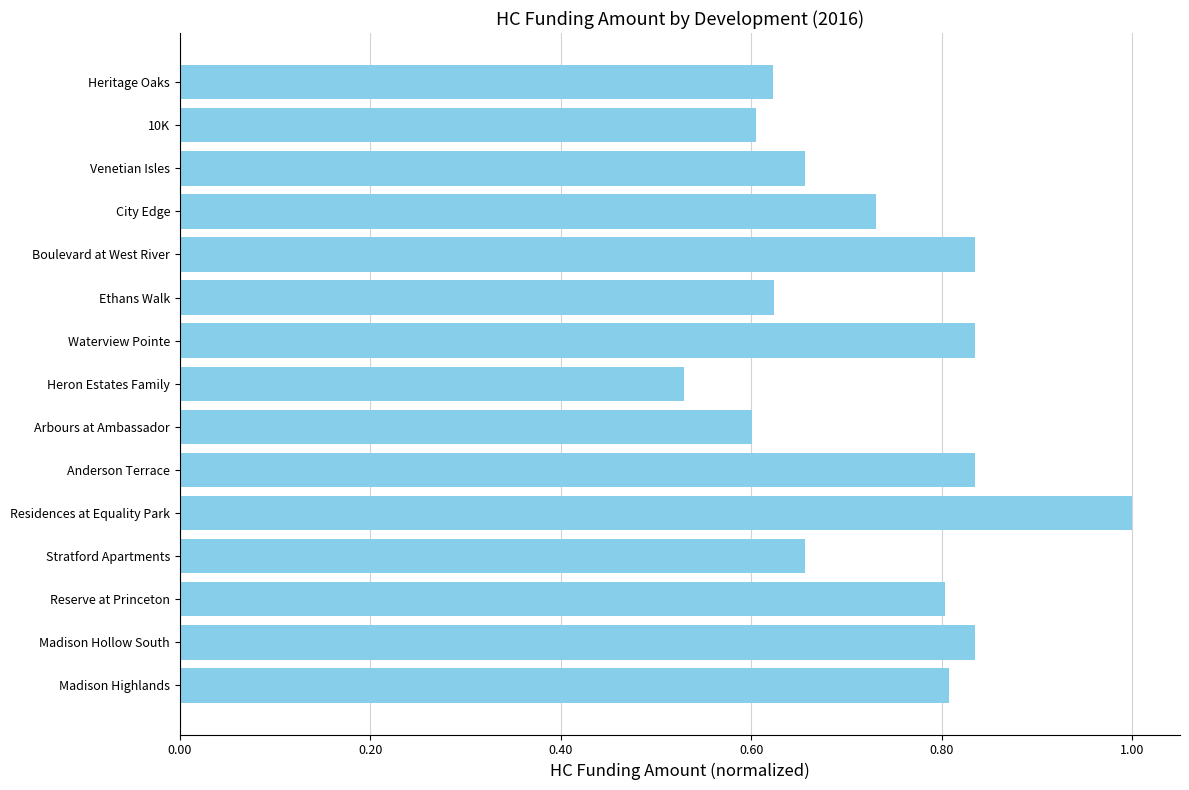

True or false: the data shows 1.1 at Madison Hollow South.

False